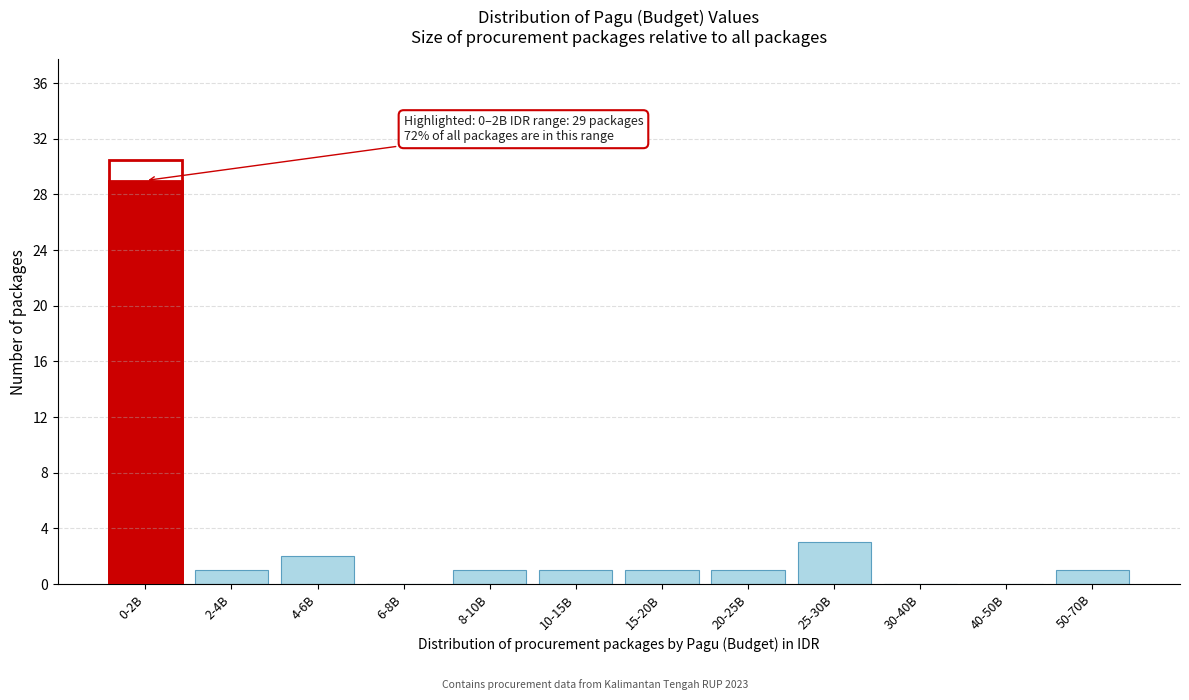

Reading left to right, extract all data points from this chart.

0-2B=29	2-4B=1	4-6B=2	6-8B=0	8-10B=1	10-15B=1	15-20B=1	20-25B=1	25-30B=3	30-40B=0	40-50B=0	50-70B=1